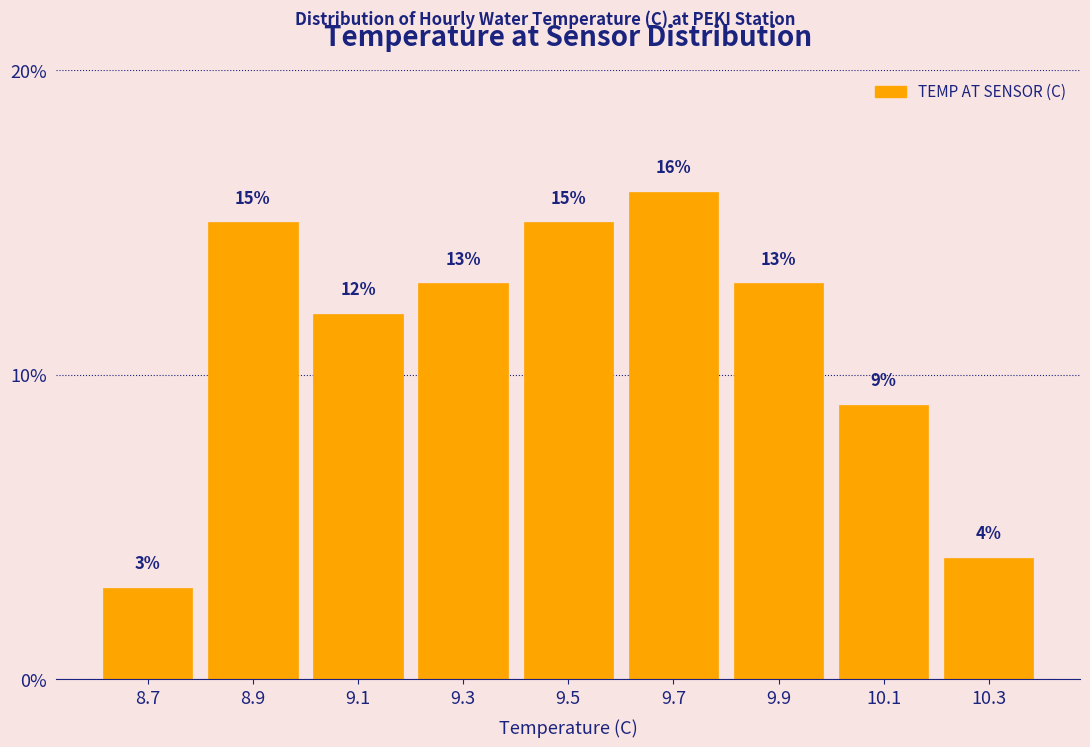

Reading left to right, transcribe this chart: for each bar, give the range it covers on the x-axis and its height.

8.6 to 8.8: 3
8.8 to 9.0: 15
9.0 to 9.2: 12
9.2 to 9.4: 13
9.4 to 9.6: 15
9.6 to 9.8: 16
9.8 to 10.0: 13
10.0 to 10.2: 9
10.2 to 10.4: 4